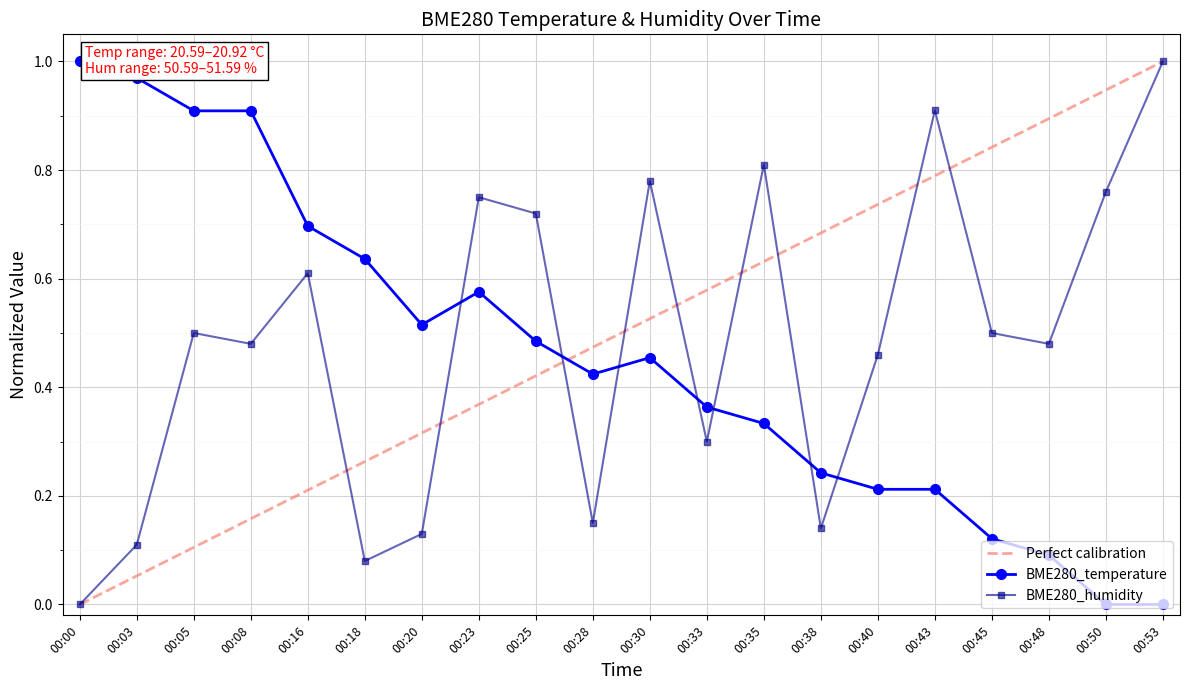

After their last crossing, which series has the higher values: BME280_temperature or BME280_humidity?

BME280_humidity